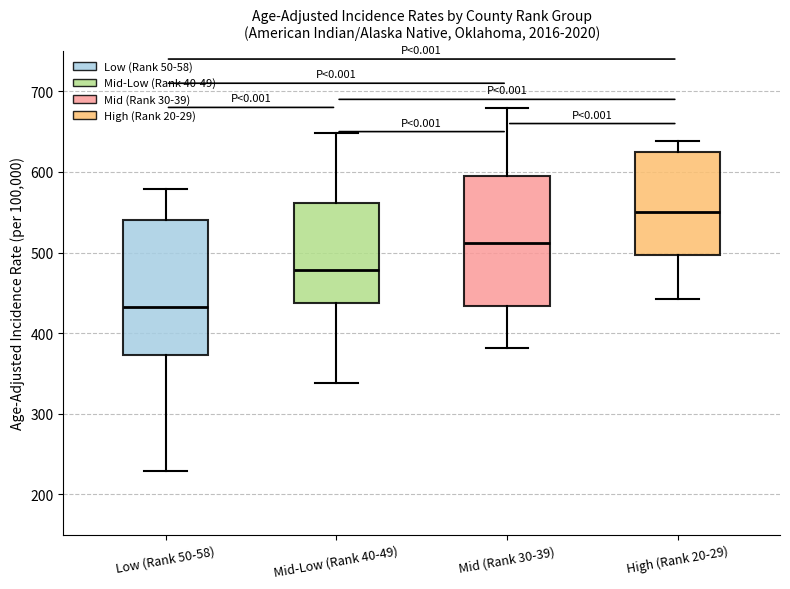

Reading left to right, read every box against the y-axis: the position of its median line, the range the box covers, and the ends of its whiskers. The values are not printed on the chart, so give them approximately, as read against the axis.

Low (Rank 50-58): median 430, box 370 to 540, whiskers 230 to 580
Mid-Low (Rank 40-49): median 480, box 440 to 560, whiskers 340 to 650
Mid (Rank 30-39): median 510, box 430 to 600, whiskers 380 to 680
High (Rank 20-29): median 550, box 500 to 620, whiskers 440 to 640